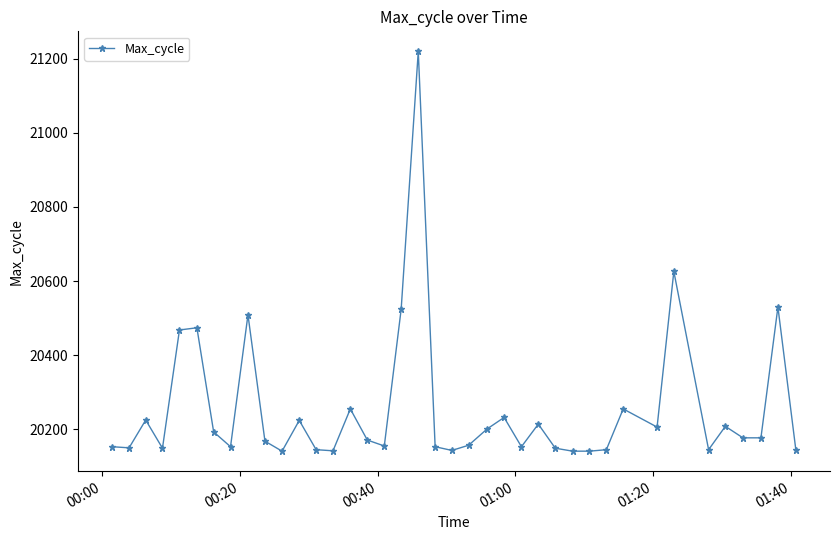

What is the value of the 17th point from the left?

20155